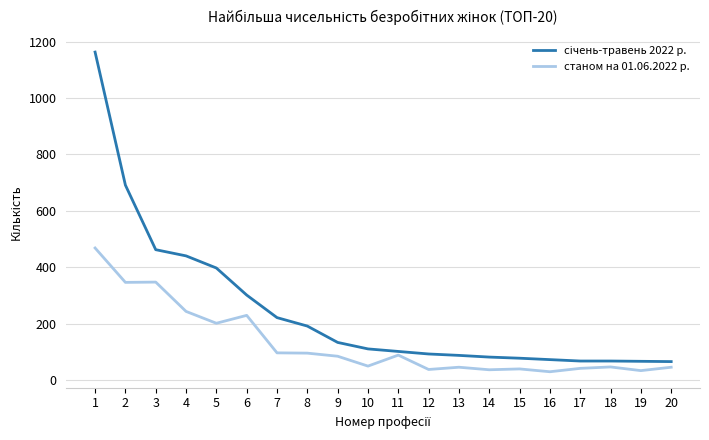

What is the greatest value displayed?

1163